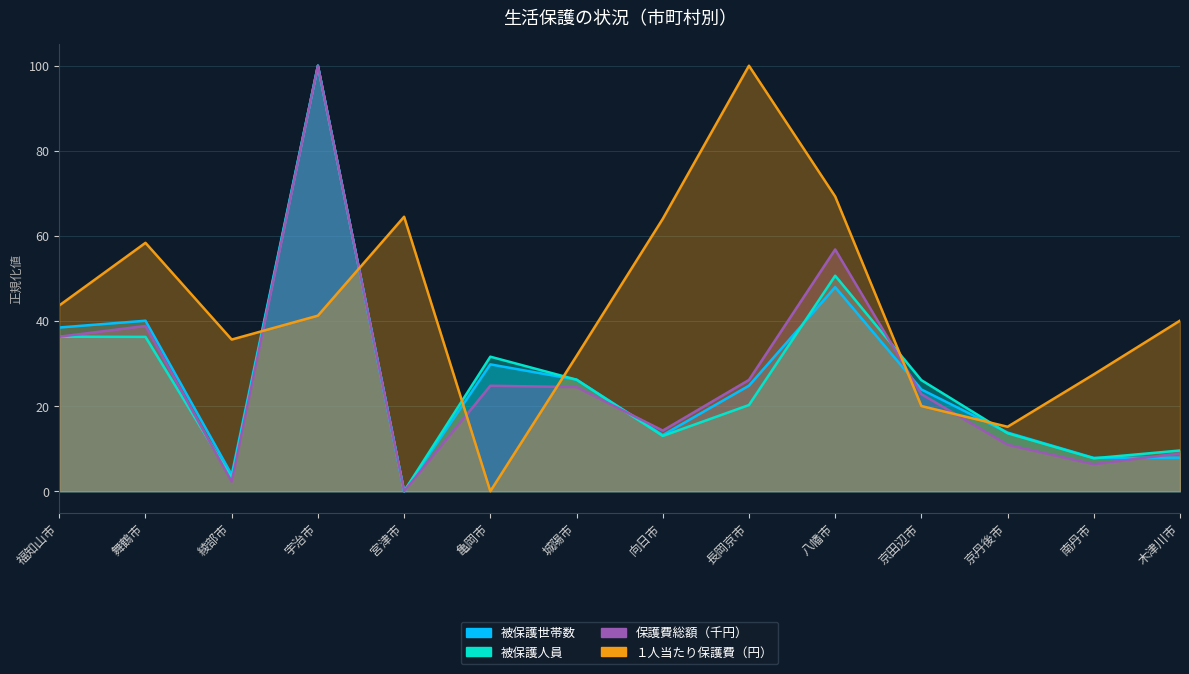

Is the value of 保護費総額（千円） at 八幡市 greater than the value of 被保護世帯数 at 京田辺市?

Yes